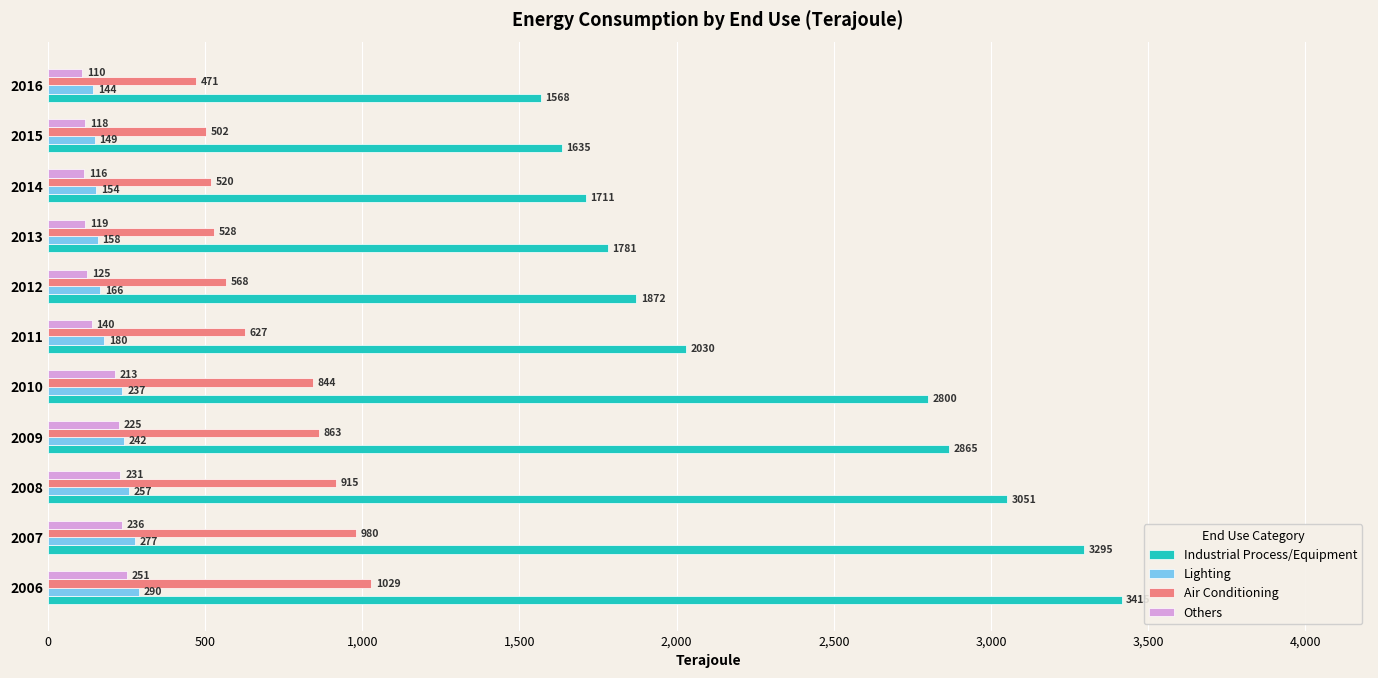

True or false: Air Conditioning has a value of 568 at 2012.

True